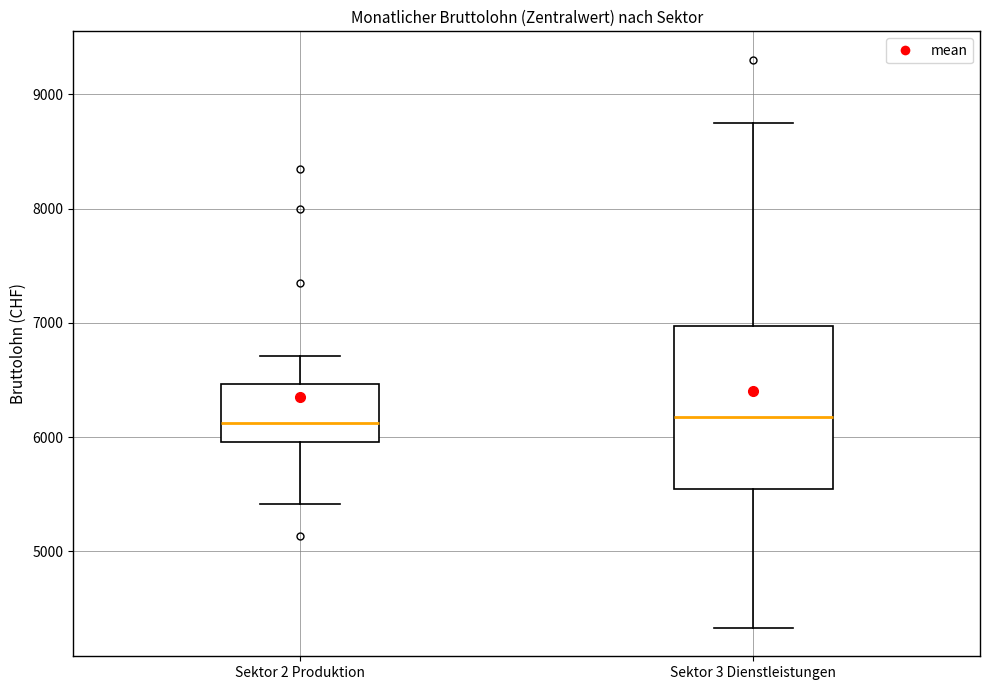

Comparing the boxes themselves (not the whiskers), which one is the tallest?

Sektor 3 Dienstleistungen